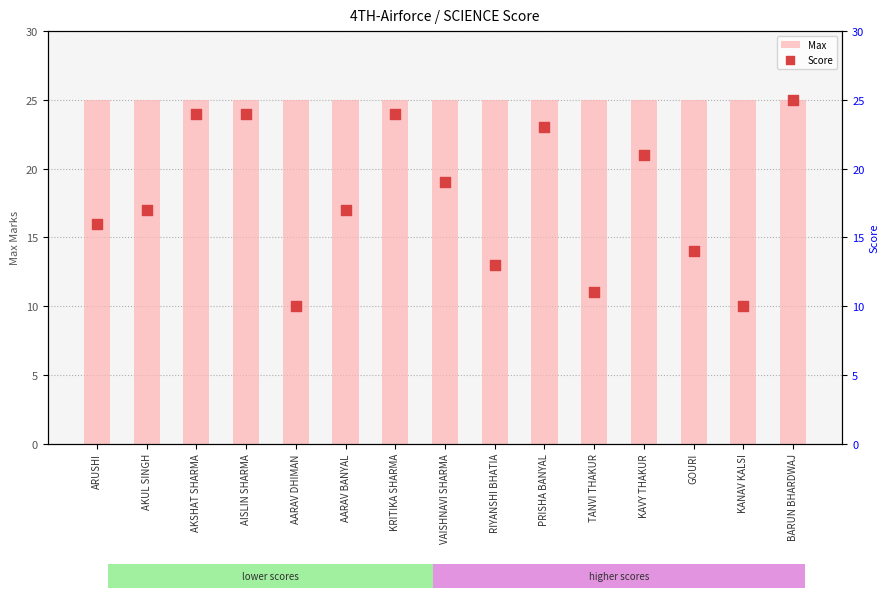

Which series has the widest spread of Y values?

Score